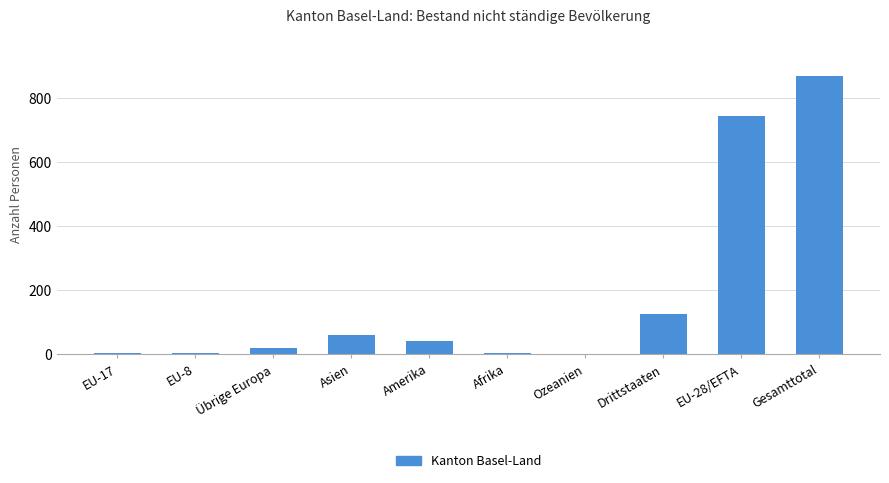

Is it true that the value at Asien is 106?

False